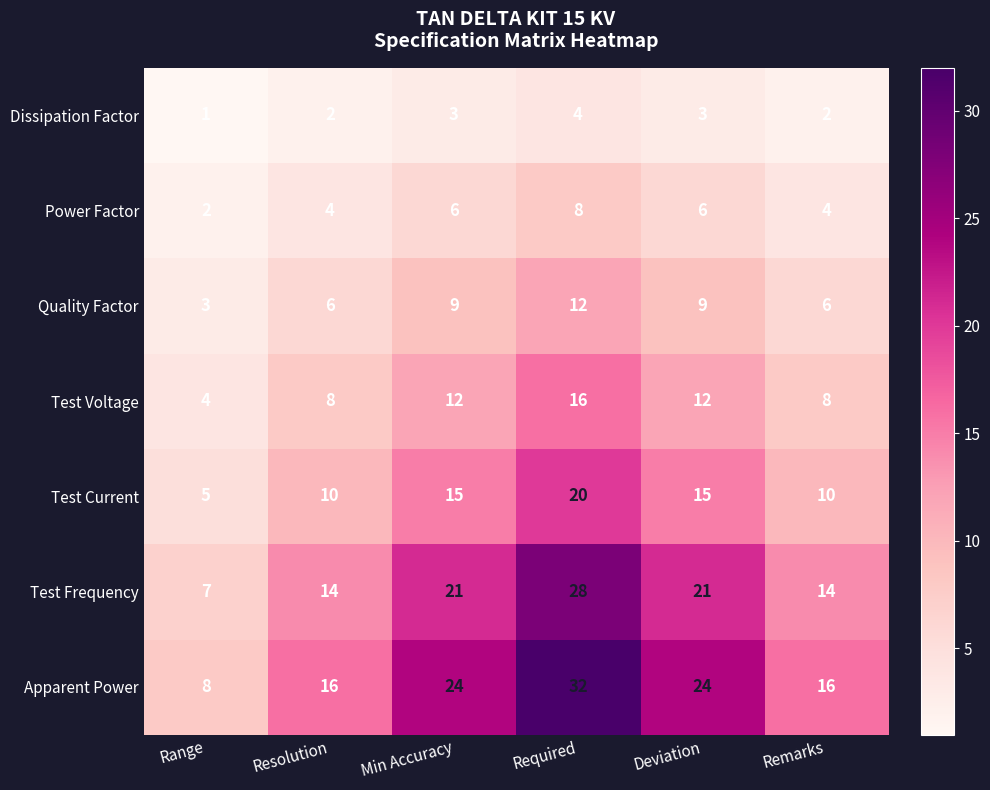

What is the spread (max minus min) of values at Resolution?

14